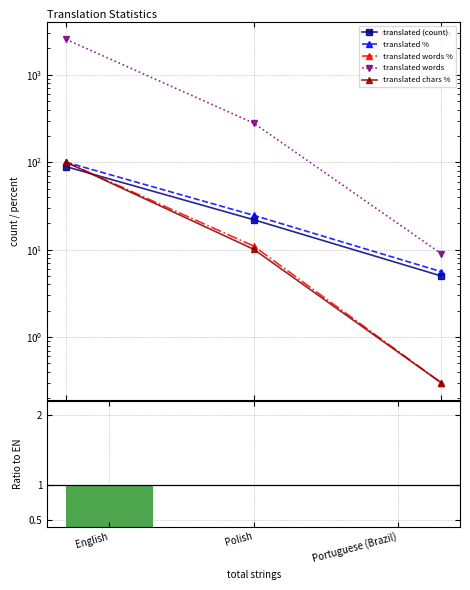

How many values in the translated words % series are below 11?

1